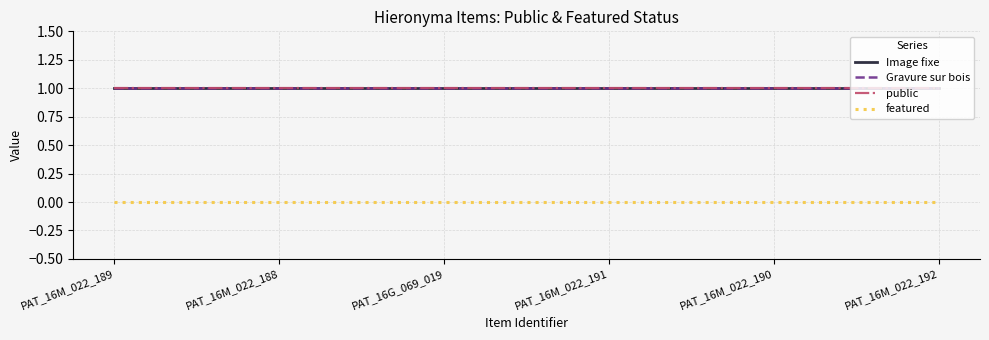

Which category has the lowest value across all series?

PAT_16M_022_189